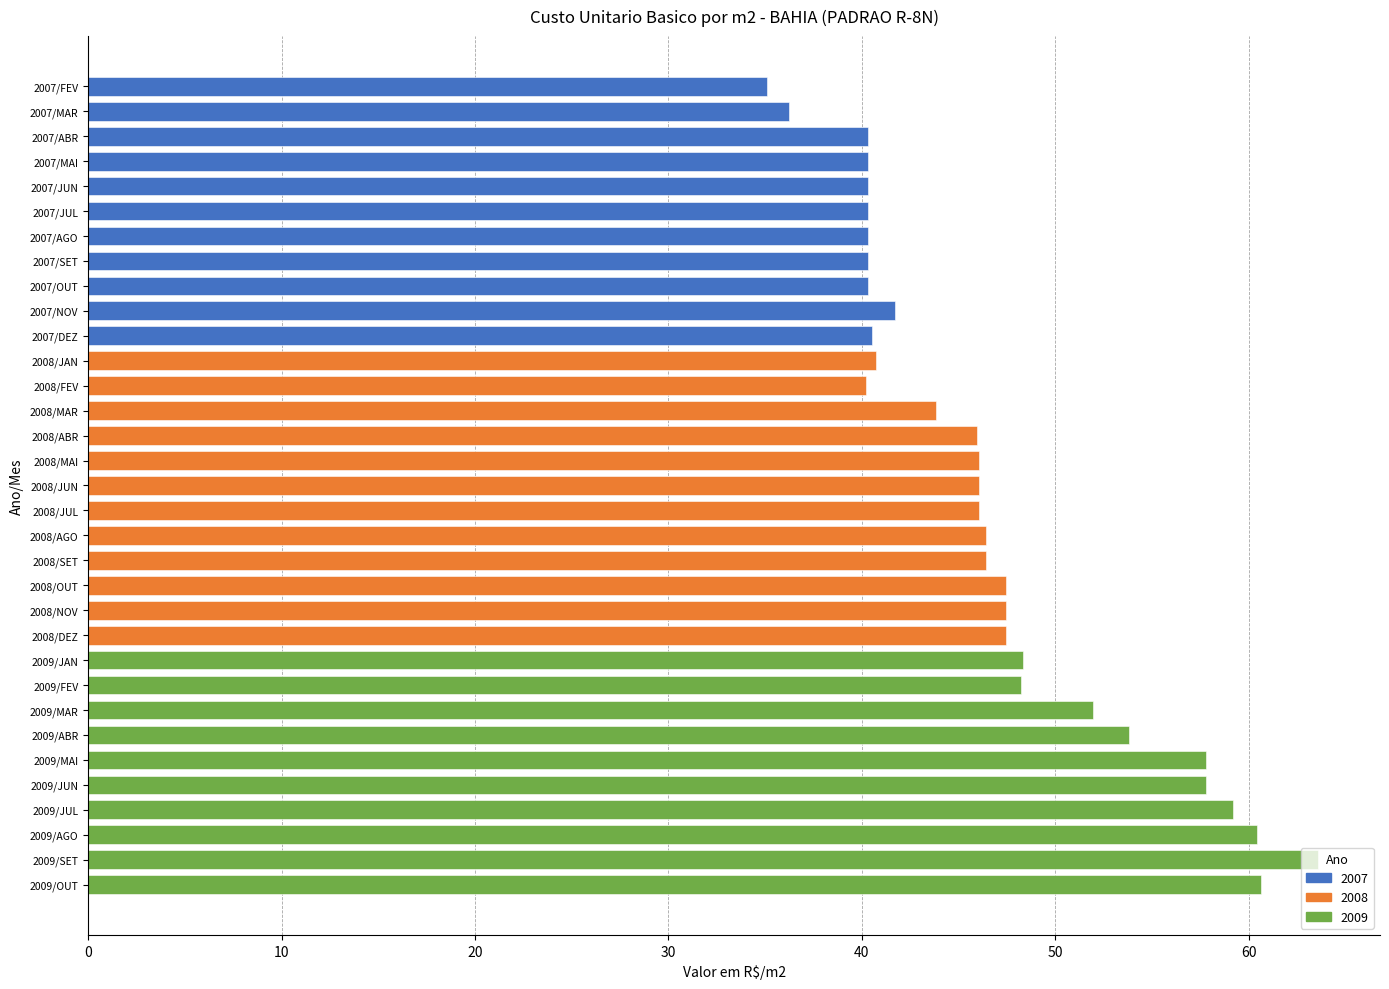

True or false: the data shows 76.7 at 2008/JUN.

False